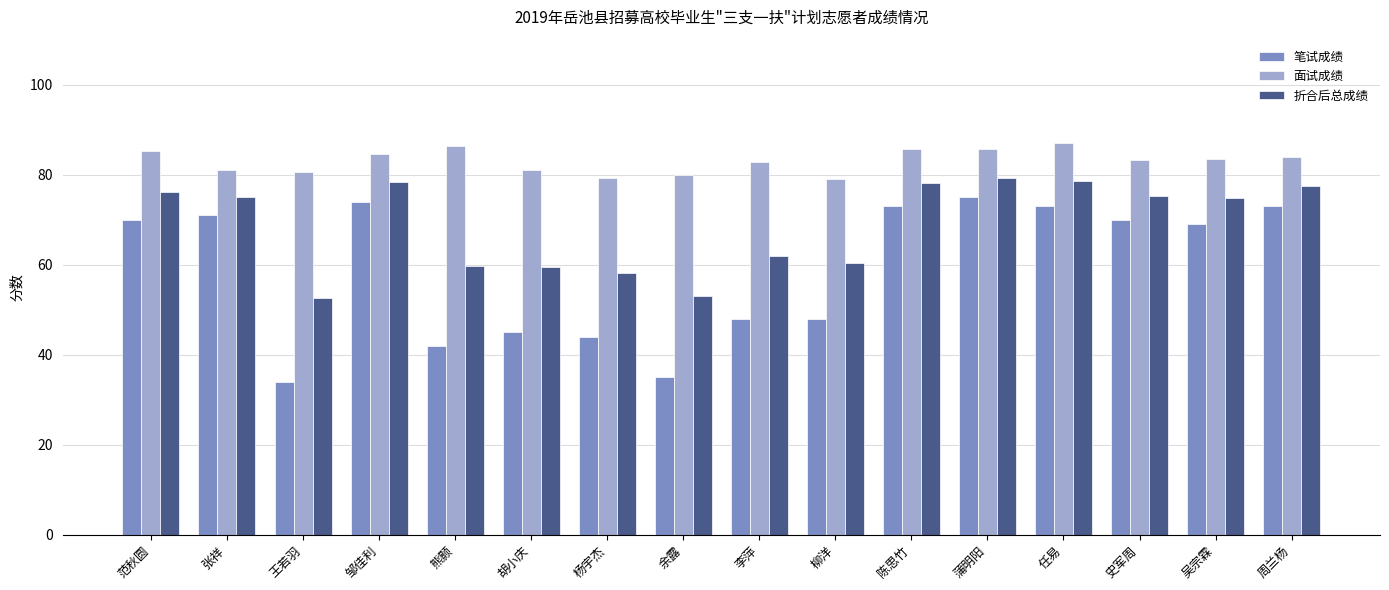

Rank the series at 胡小庆 from lowest to highest value.

笔试成绩, 折合后总成绩, 面试成绩